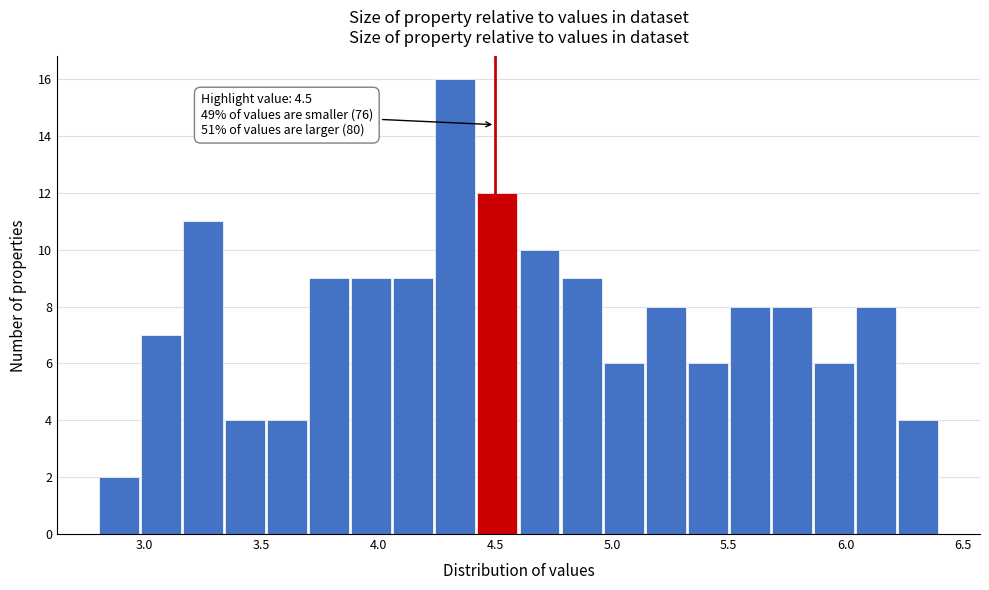

Read against the x-axis, roughly where is the centre of the tallest bar?

4.35